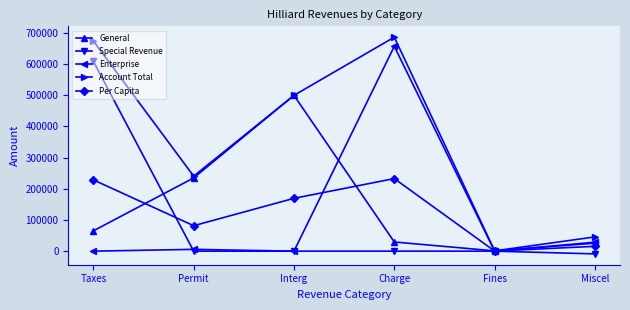

List the series in order of their peak value, highest first.

Account Total, Enterprise, Special Revenue, General, Per Capita